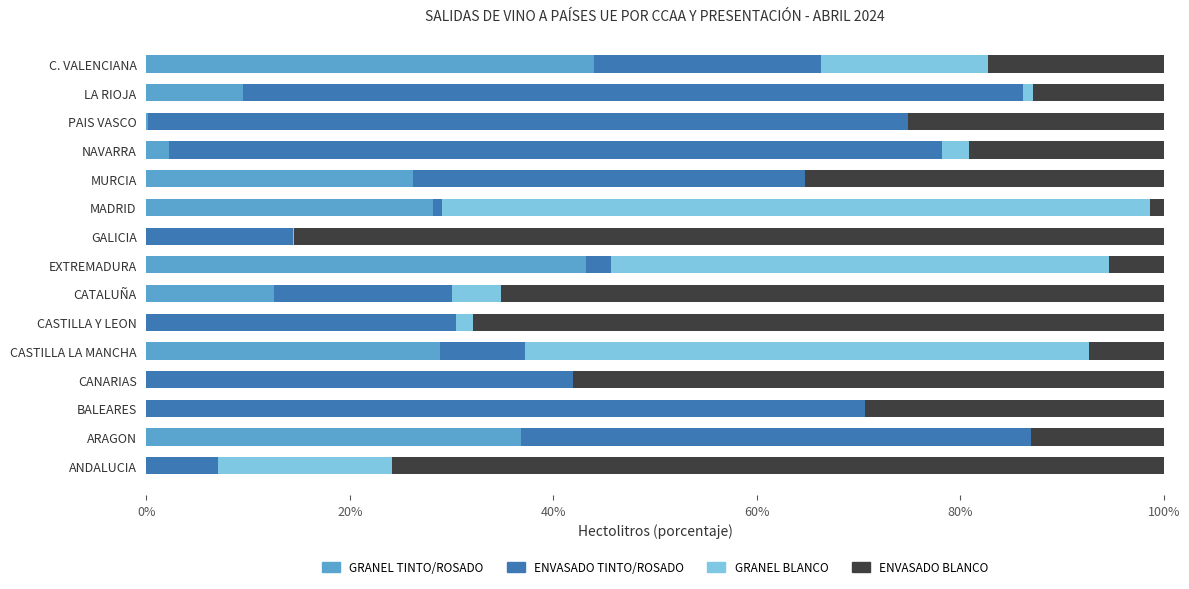

The value of GRANEL TINTO/ROSADO at LA RIOJA is 9.5. True or false?

True